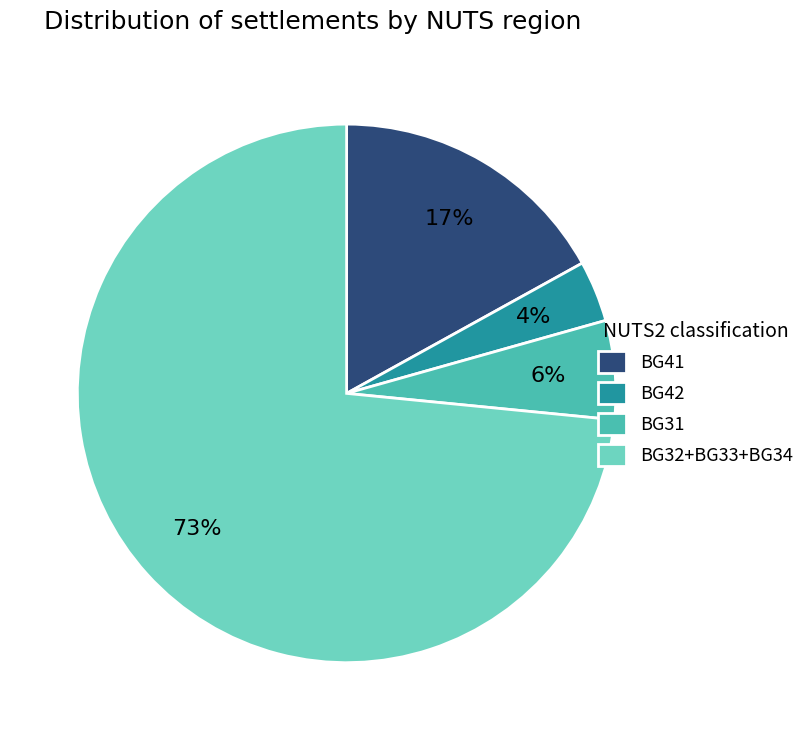

Between BG31 and BG32+BG33+BG34, which is larger?

BG32+BG33+BG34